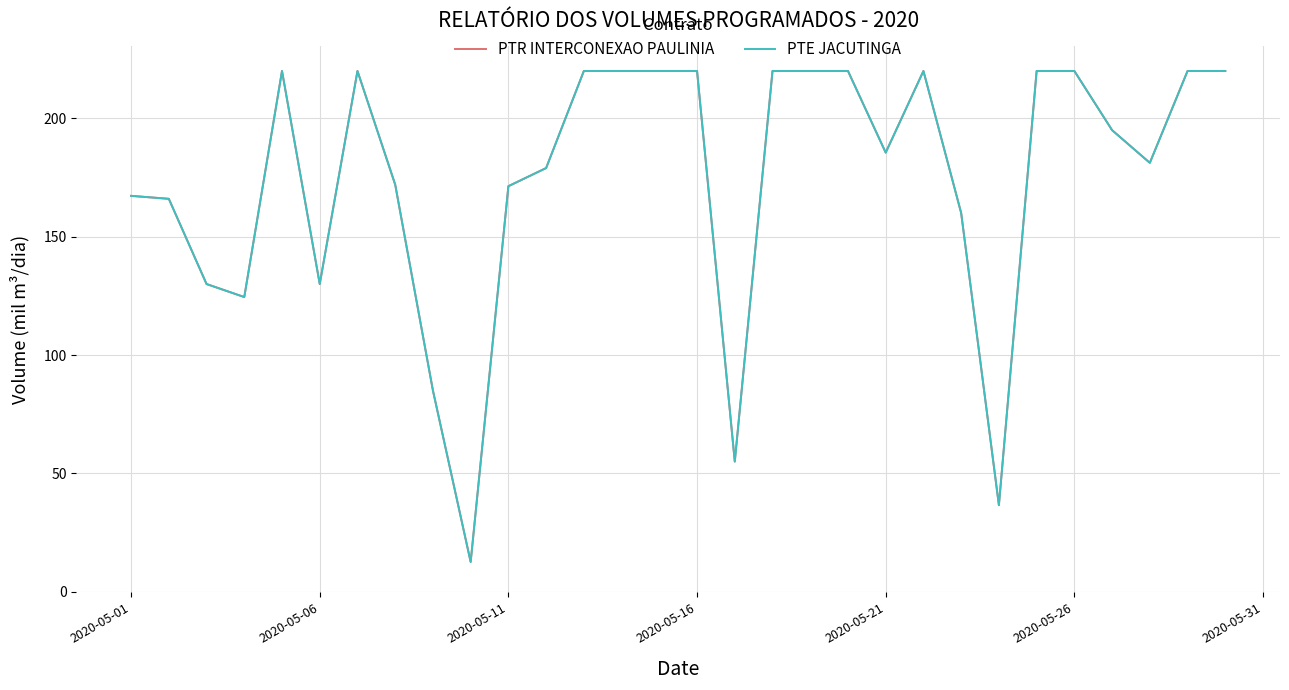

Which series has the largest total across all categories?

PTR INTERCONEXAO PAULINIA